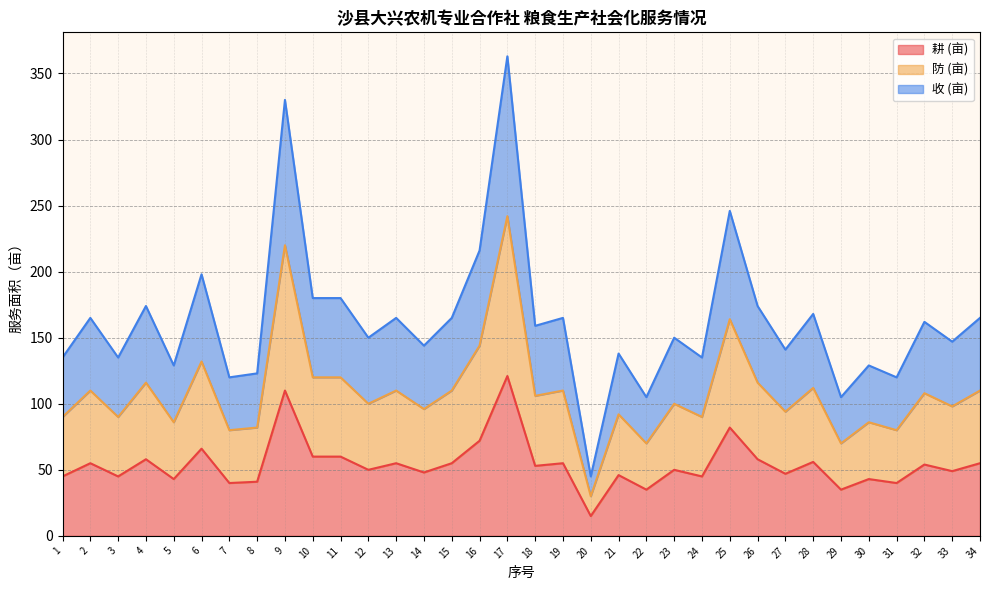

True or false: 收 (亩) and 耕 (亩) cross at least once.

False